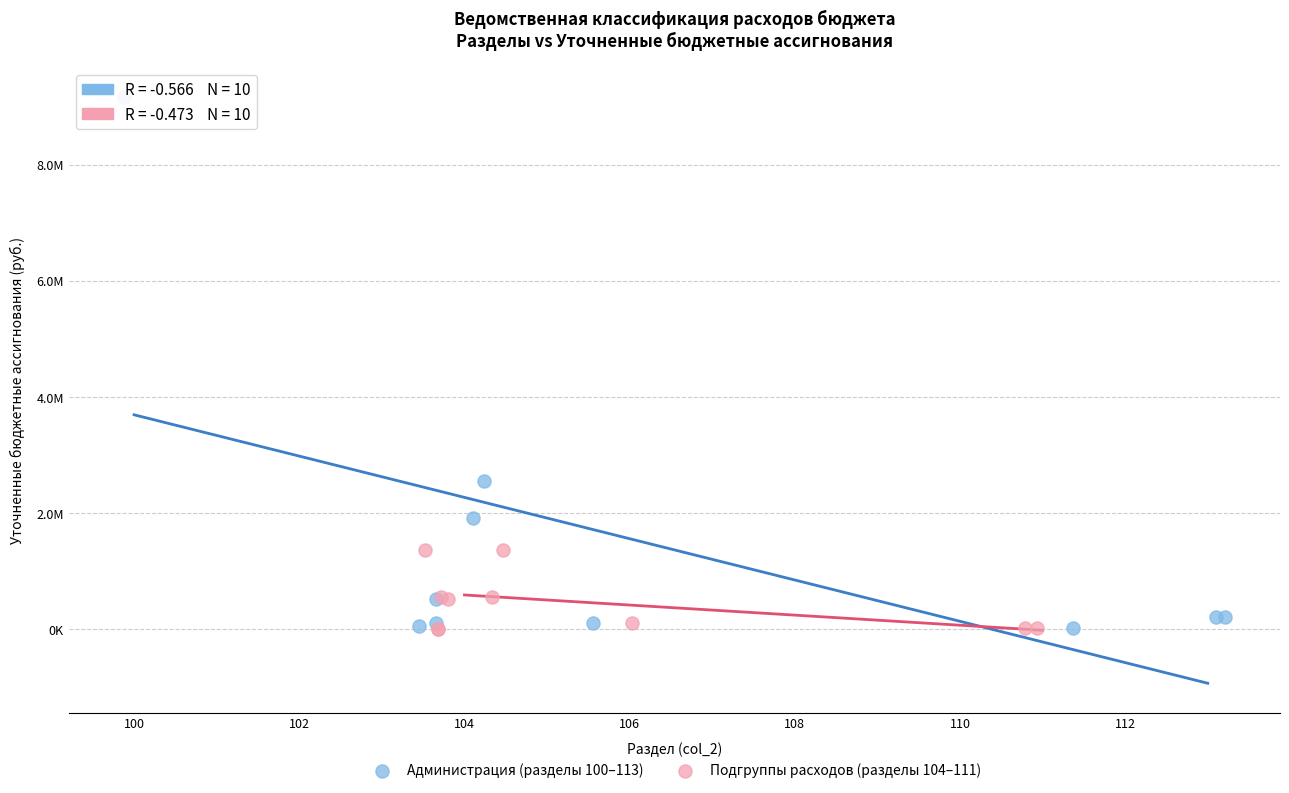

Which series has the largest Y range (max minus min)?

Администрация (разделы 100–113)